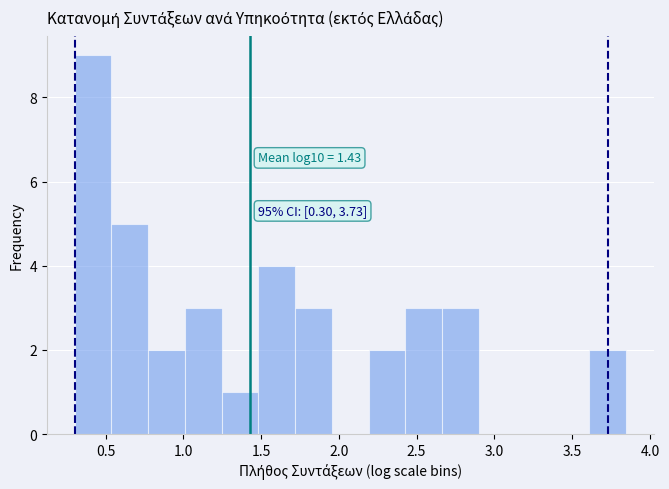

Which range on the x-axis has the tallest bar?

0.30 to 0.55